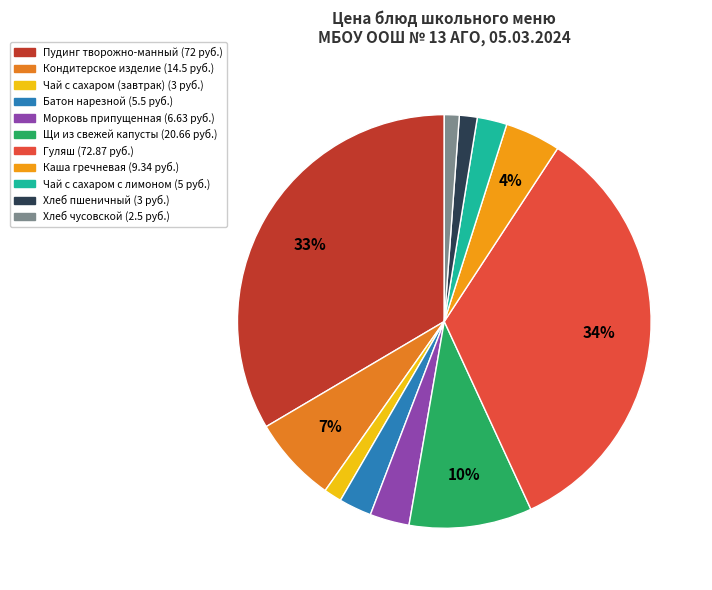

The Кондитерское изделие slice represents 7% of the pie. True or false?

True